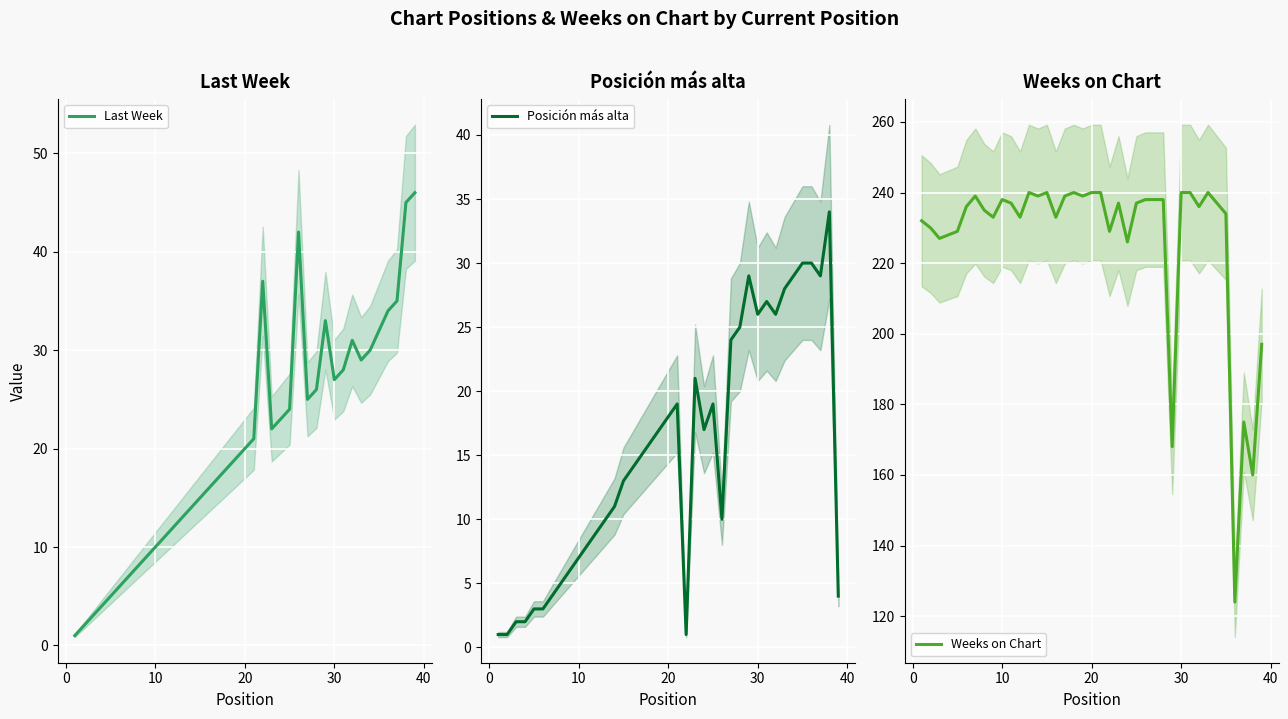

What is the highest value of the Last Week series?

46